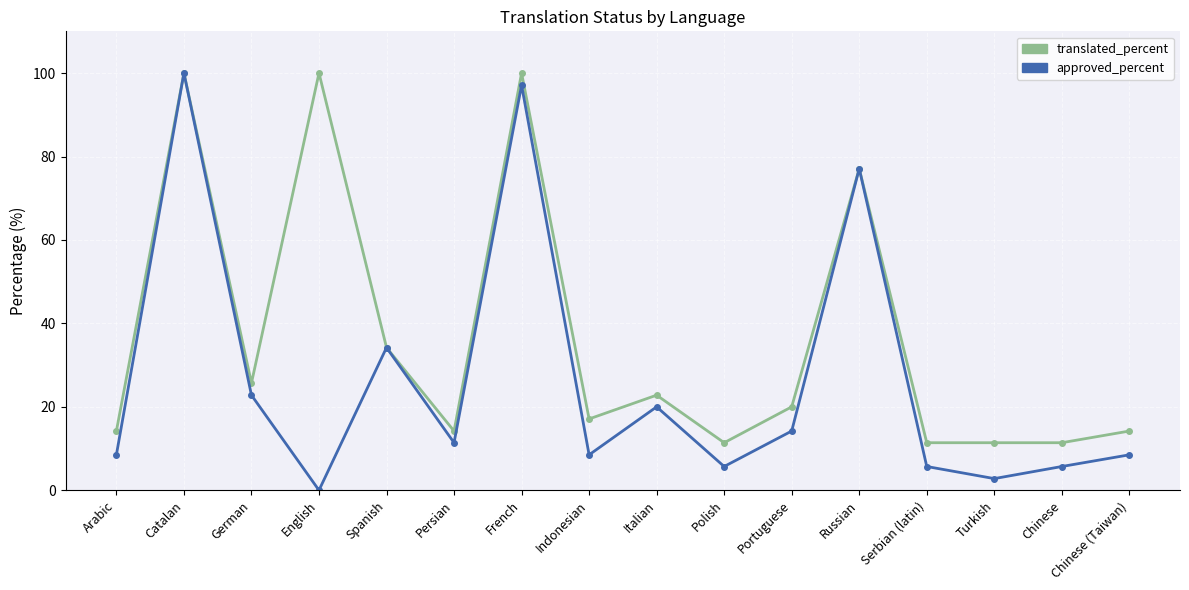

At which category is the sum across all series the highest?

Catalan